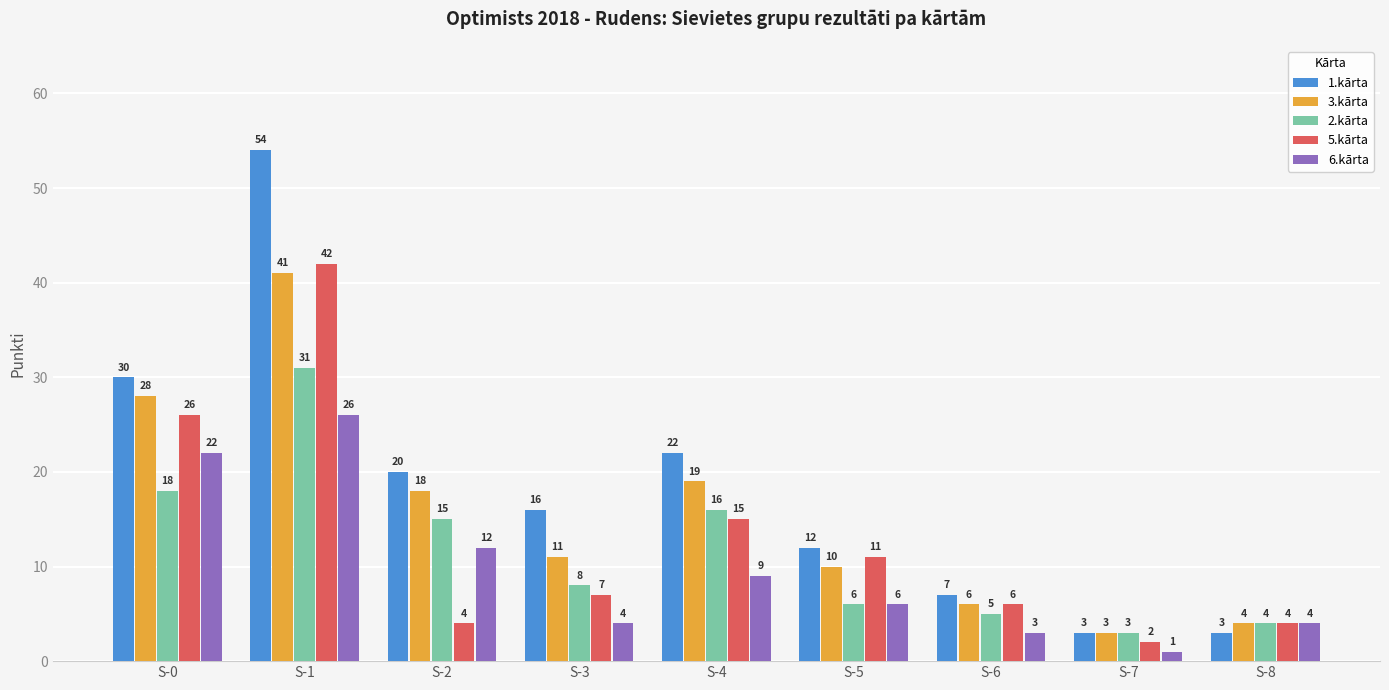

At how many categories does at least one series exceed 10?

6